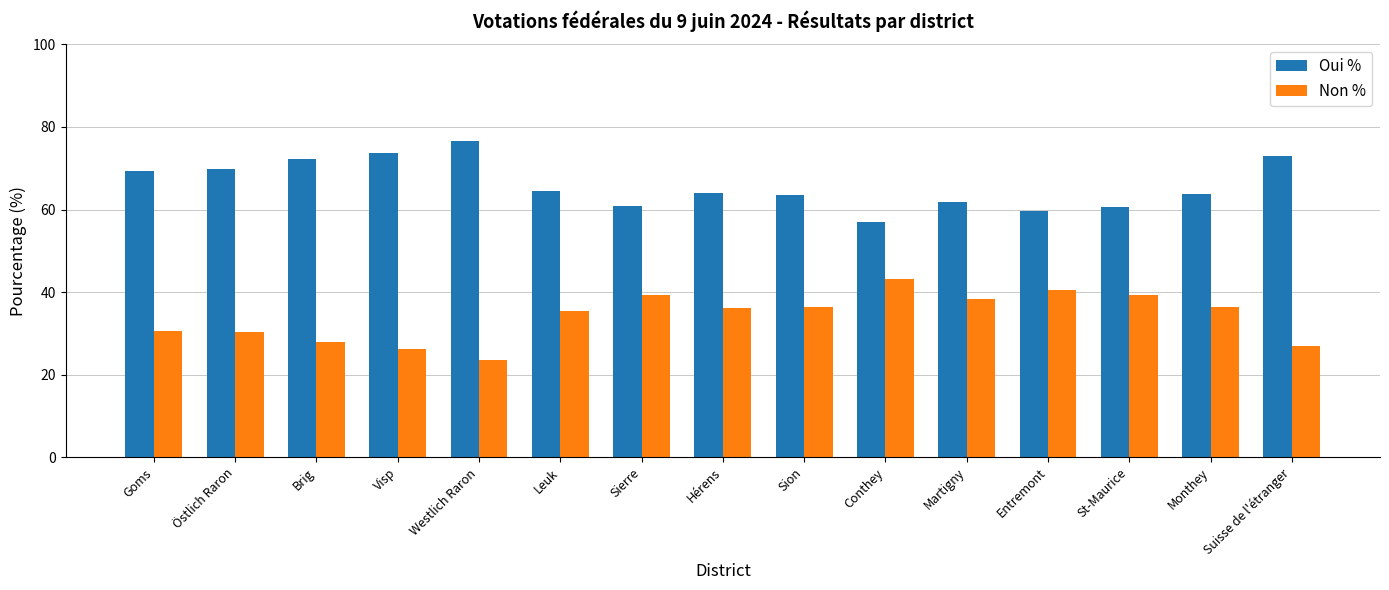

What position from the right is St-Maurice?

3